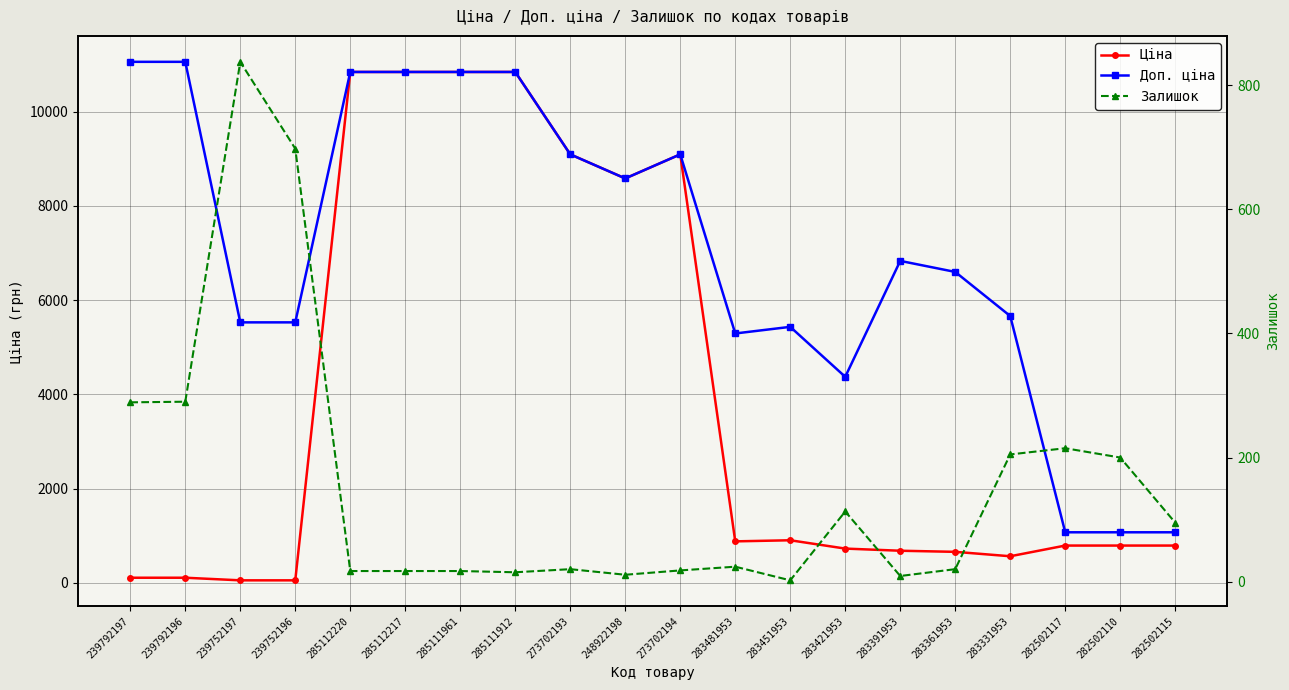

Count the number of data series in this chart.

3